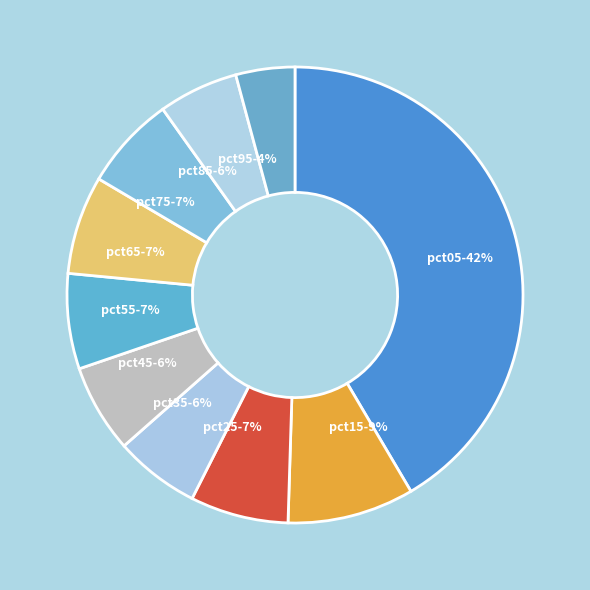

How many slices are in this pie chart?

10